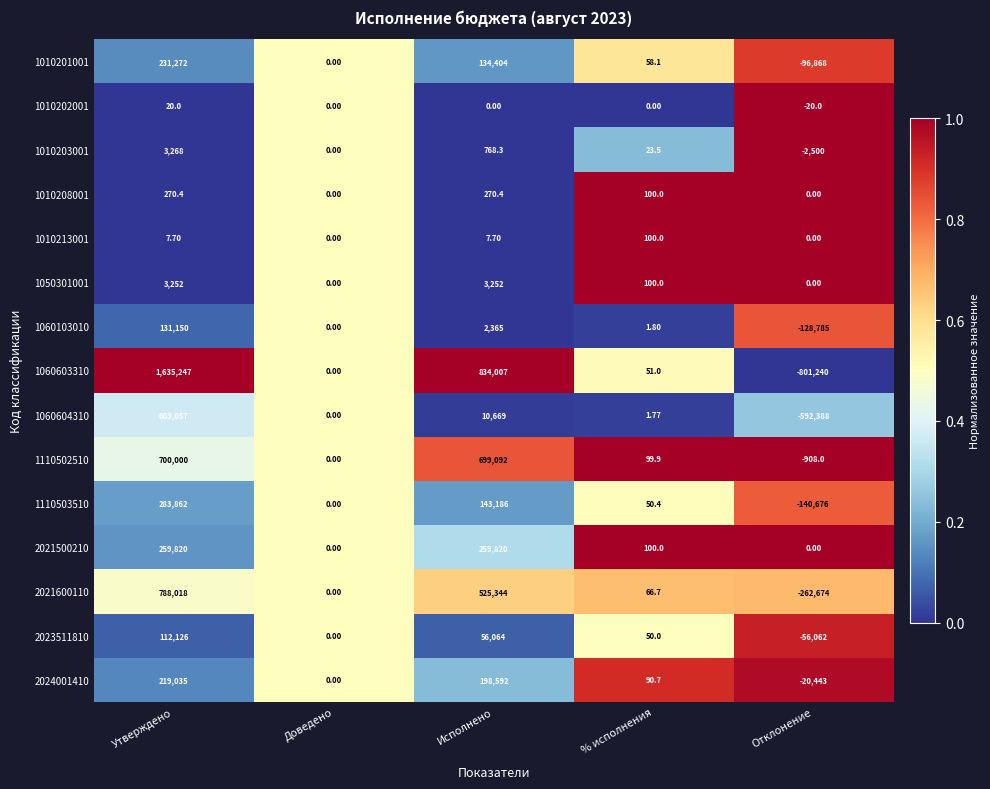

At which category is the sum across all series the highest?

Утверждено